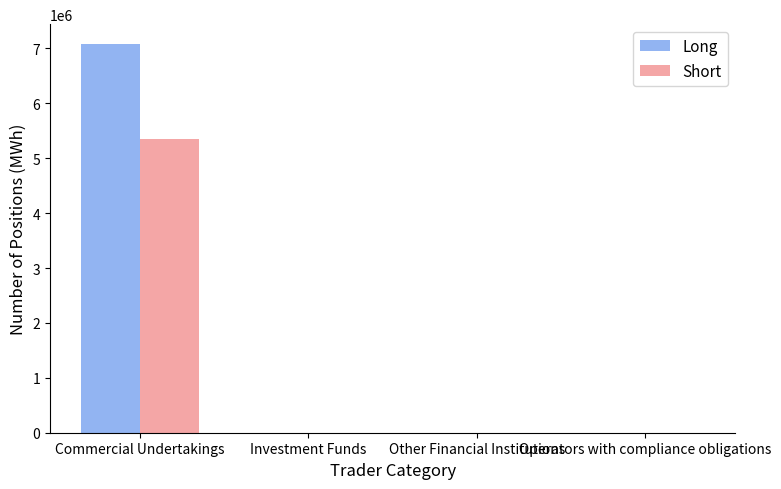

At which category is the sum across all series the highest?

Commercial Undertakings